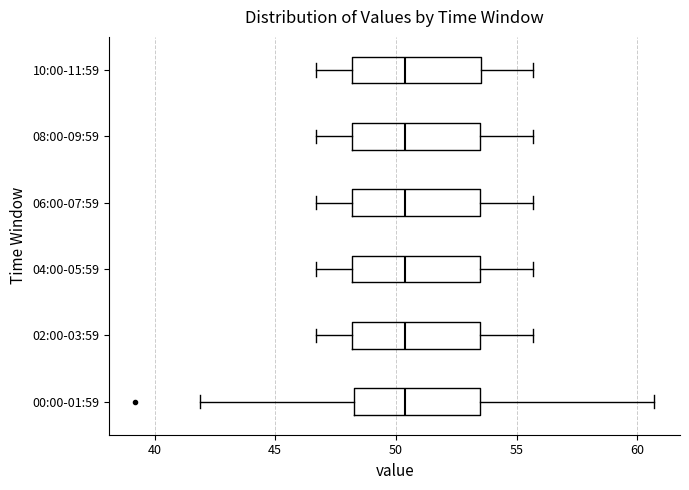

Where does the right whisker of the box for 06:00-07:59 end on the x-axis? The values are not printed on the chart, so give them approximately, as read against the axis.

55.5